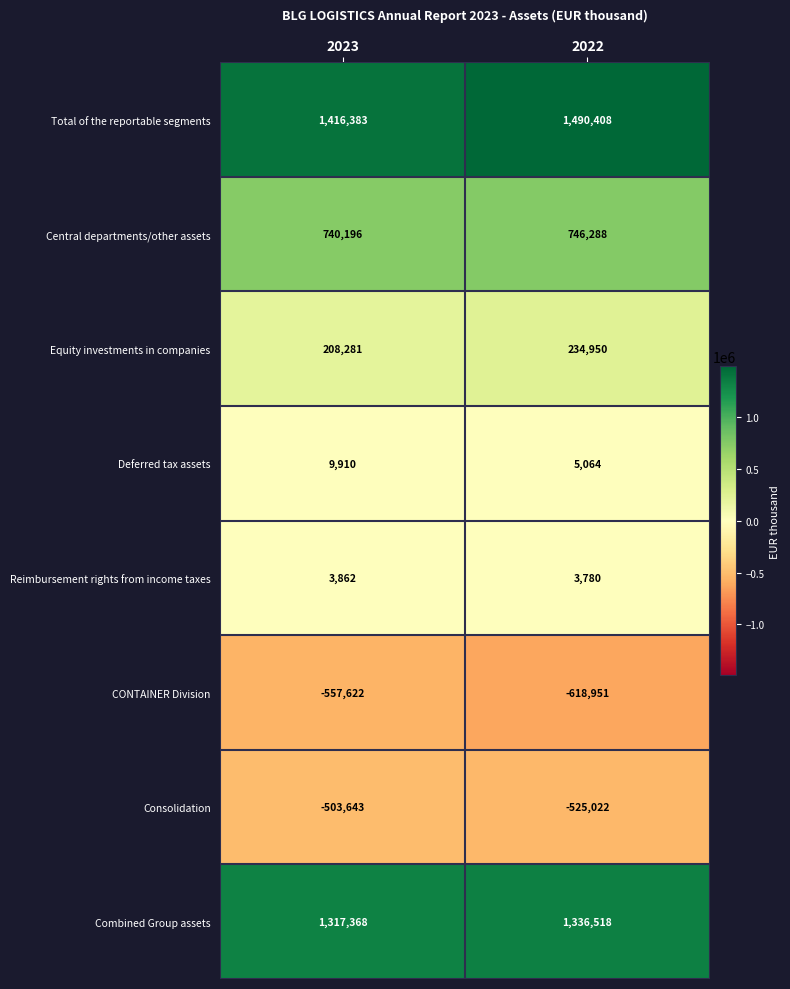

What is the average value of the Consolidation series?

-514332